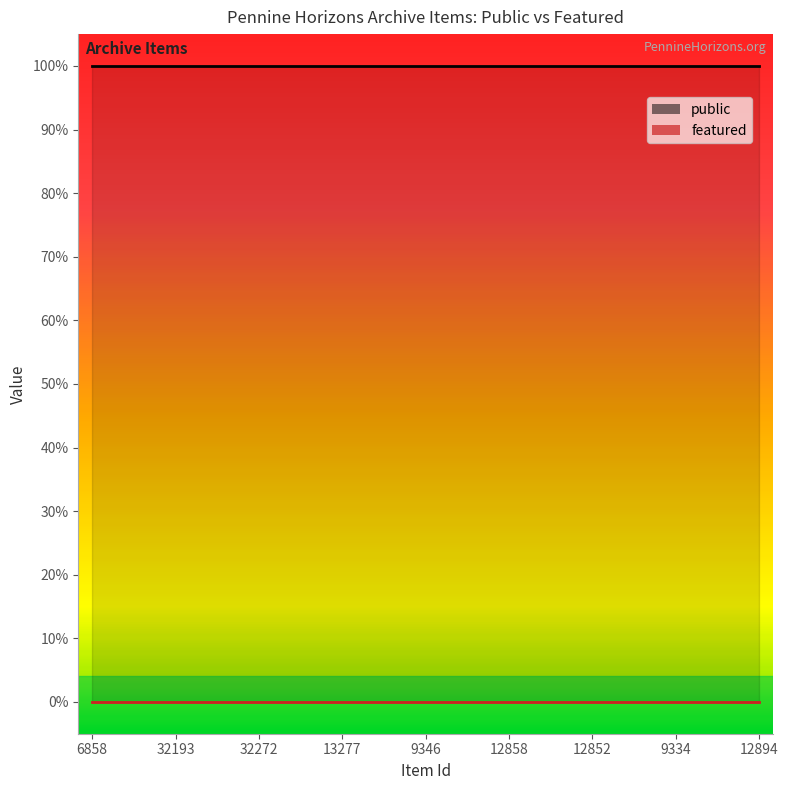

Reading left to right, extract all data points from this chart.

public: 6858=1	20143=1	12864=1	32193=1	1017=1	12957=1	32272=1	1022=1	1009=1	13277=1	20588=1	20590=1	9346=1	12848=1	12851=1	12858=1	32158=1	20522=1	12852=1	9335=1	9361=1	9334=1	12847=1	24852=1	12894=1
featured: 6858=0	20143=0	12864=0	32193=0	1017=0	12957=0	32272=0	1022=0	1009=0	13277=0	20588=0	20590=0	9346=0	12848=0	12851=0	12858=0	32158=0	20522=0	12852=0	9335=0	9361=0	9334=0	12847=0	24852=0	12894=0